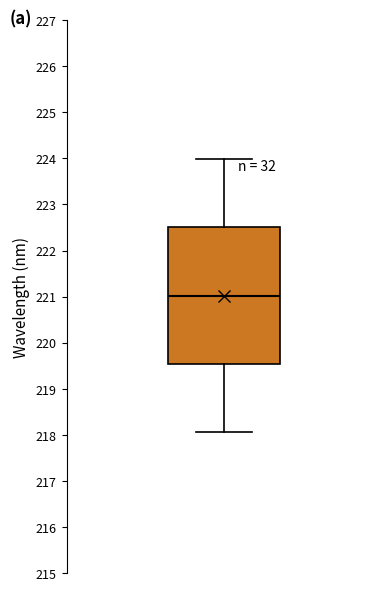

Read this box plot against the y-axis: the position of the median line, the range covered by the box, and the ends of both whiskers. The values are not printed on the chart, so give them approximately, as read against the axis.

median 221.0, box 219.5 to 222.5, whiskers 218.1 to 224.0